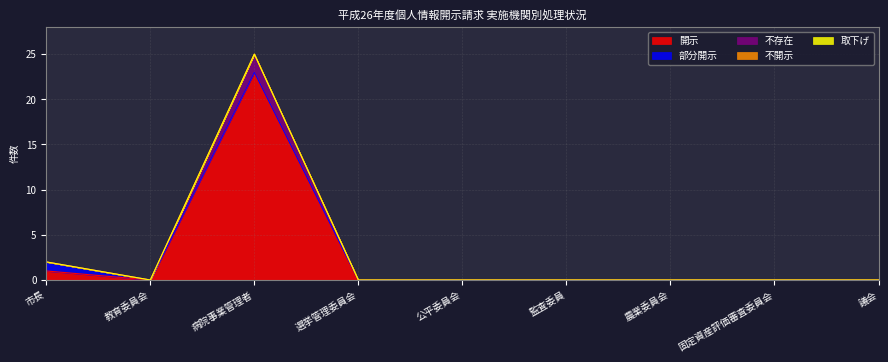

Which series has the widest spread of values?

開示